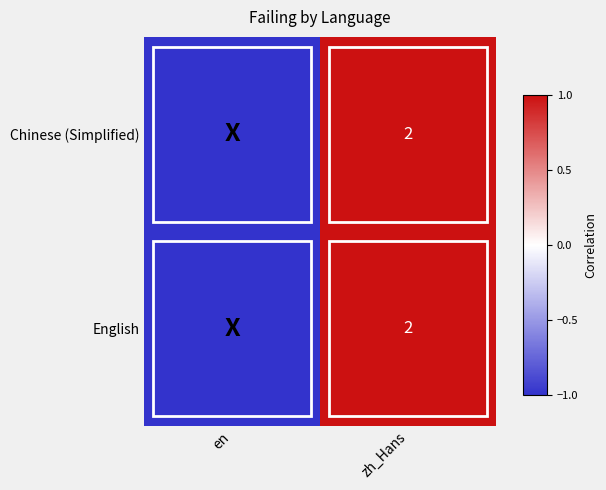

True or false: English has a value of 3 at zh_Hans.

False